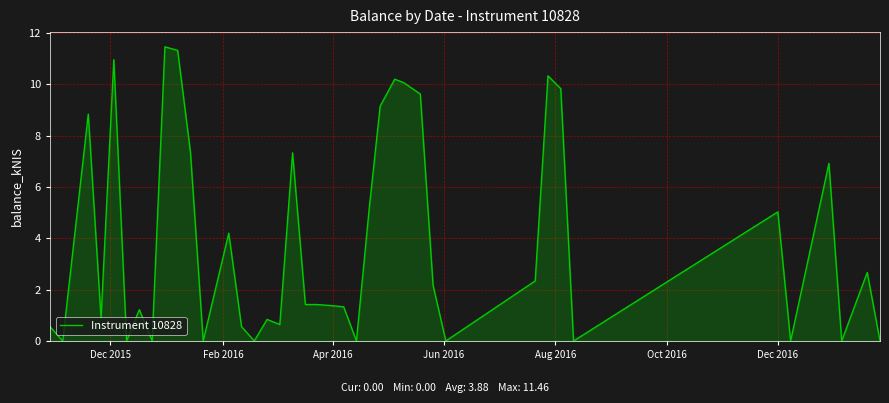

What is the difference between the maximum and minimum values?

11.5